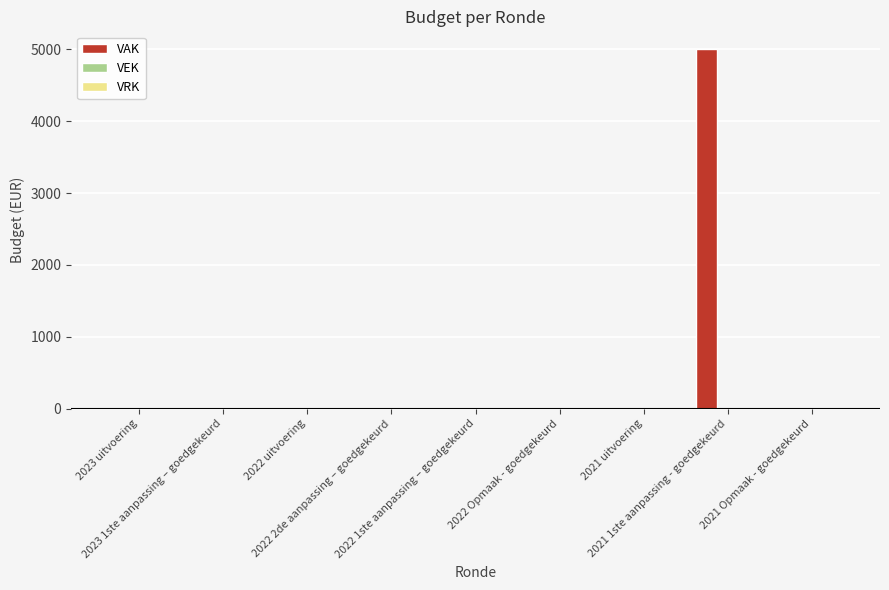

What is the greatest value displayed?

5000